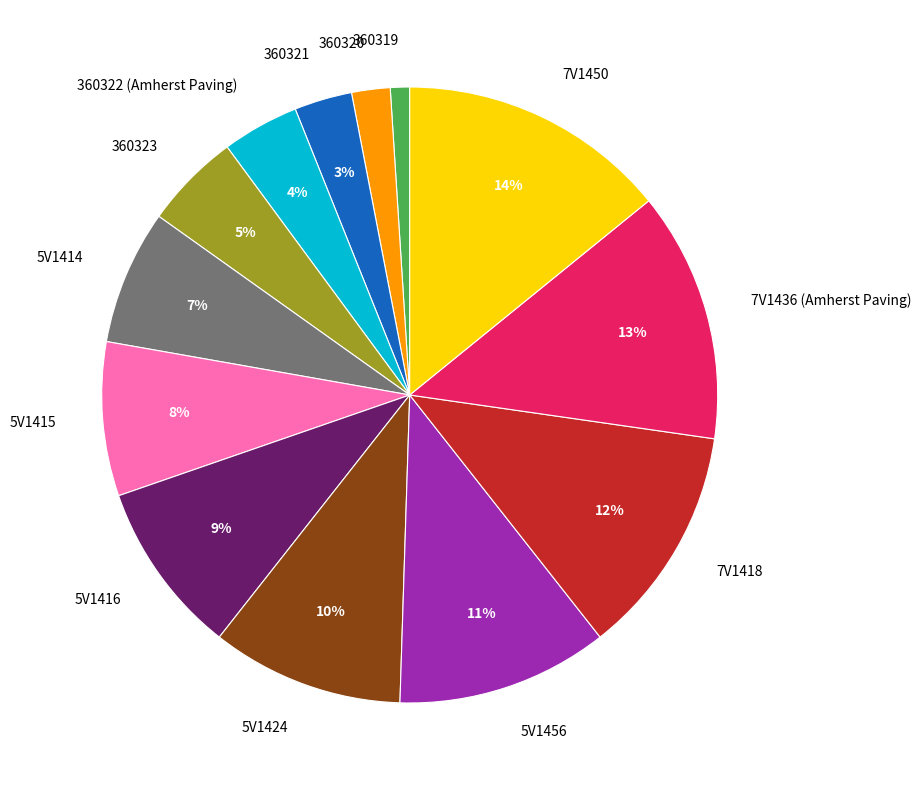

Is the sum of 7V1450 and 5V1416 greater than half?

No